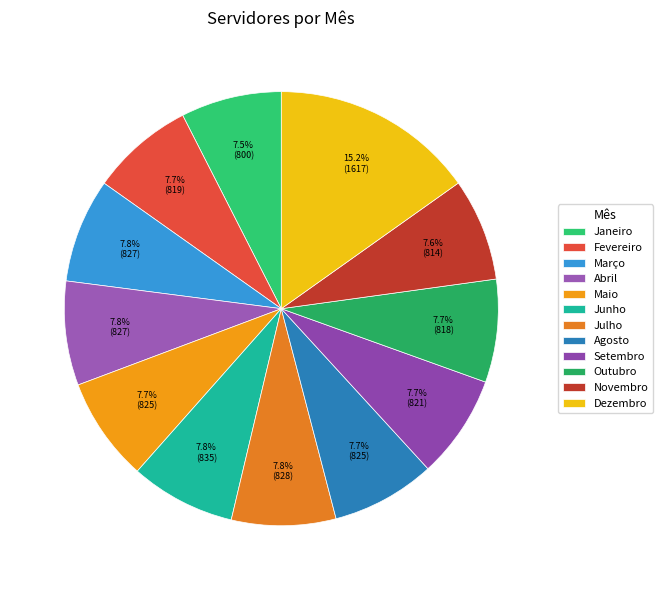

Which slice is the largest?

Dezembro